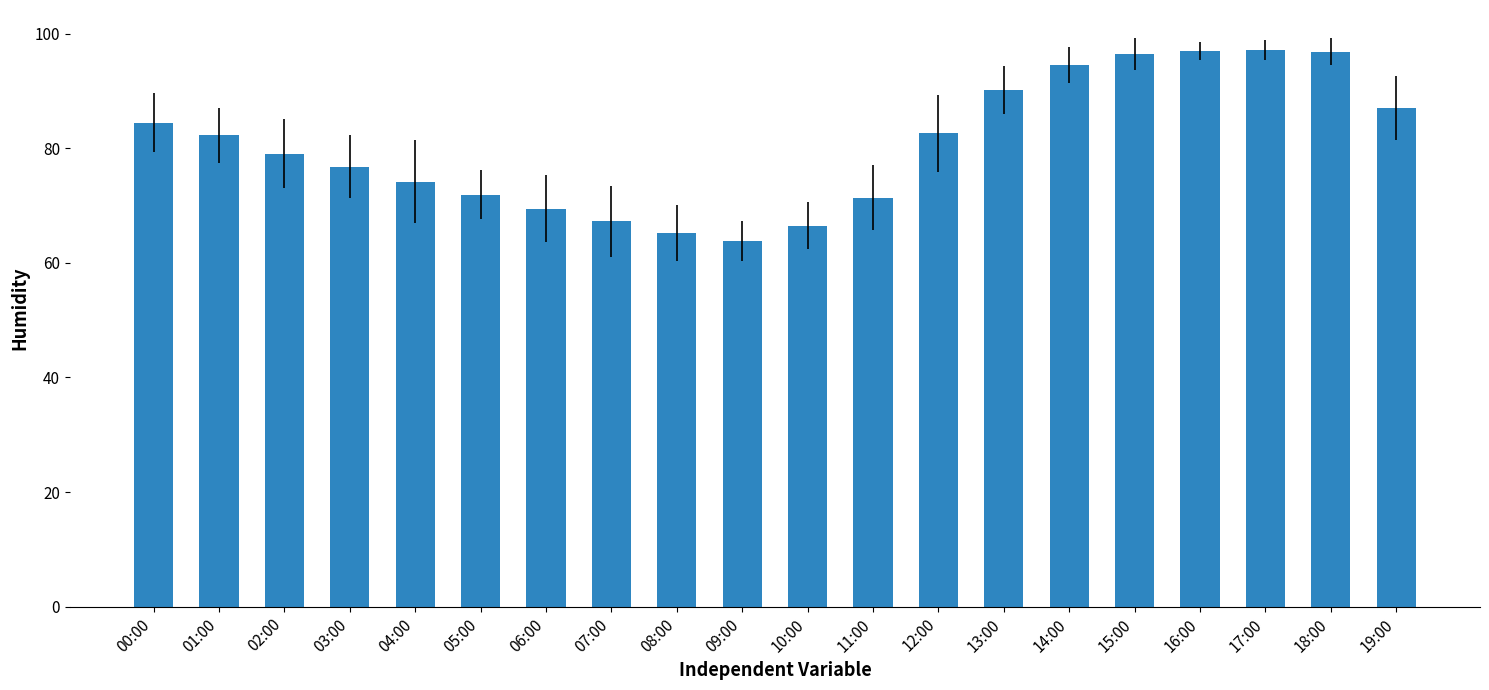

What is the label of the 17th bar from the right?

03:00